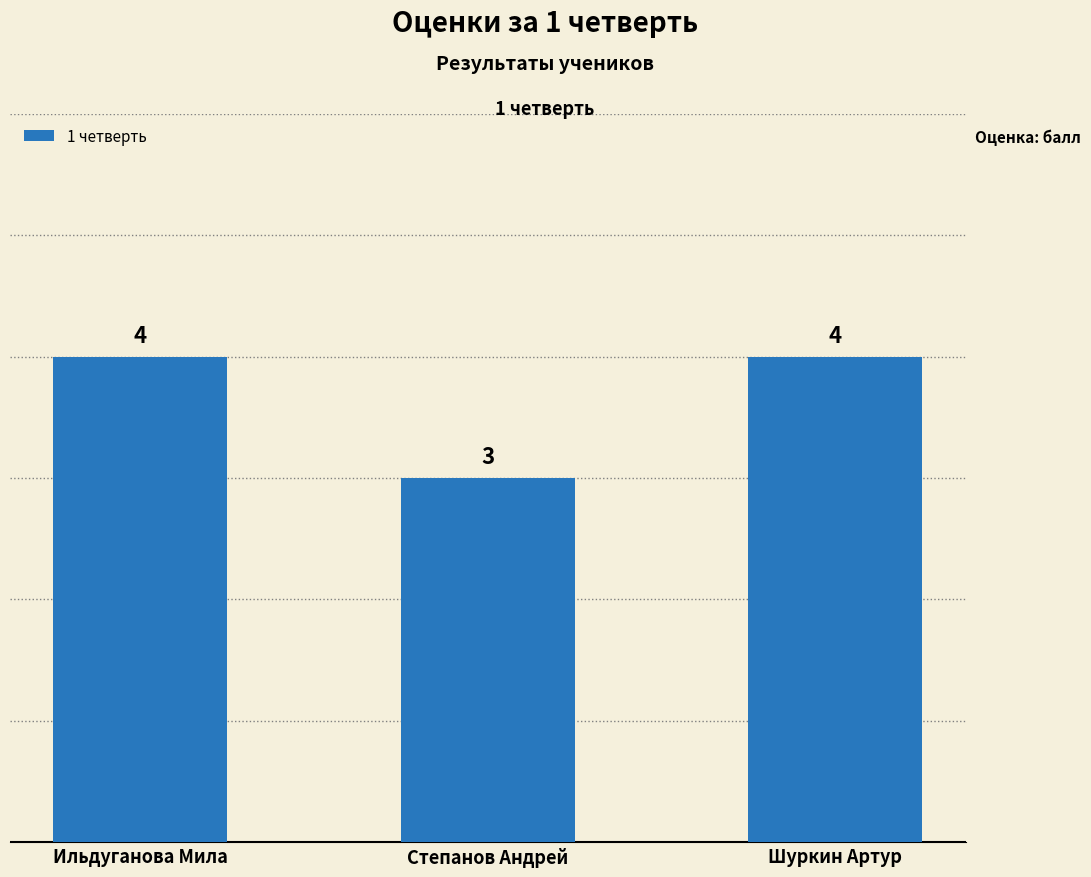

The chart shows a value of 4 at Шуркин Артур. True or false?

True